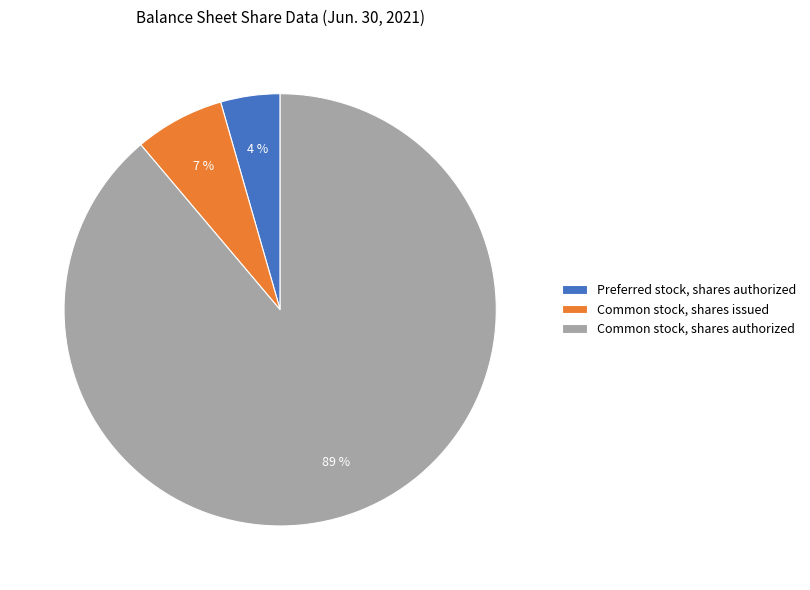

Rank the categories by value from highest to lowest.

Common stock, shares authorized, Common stock, shares issued, Preferred stock, shares authorized